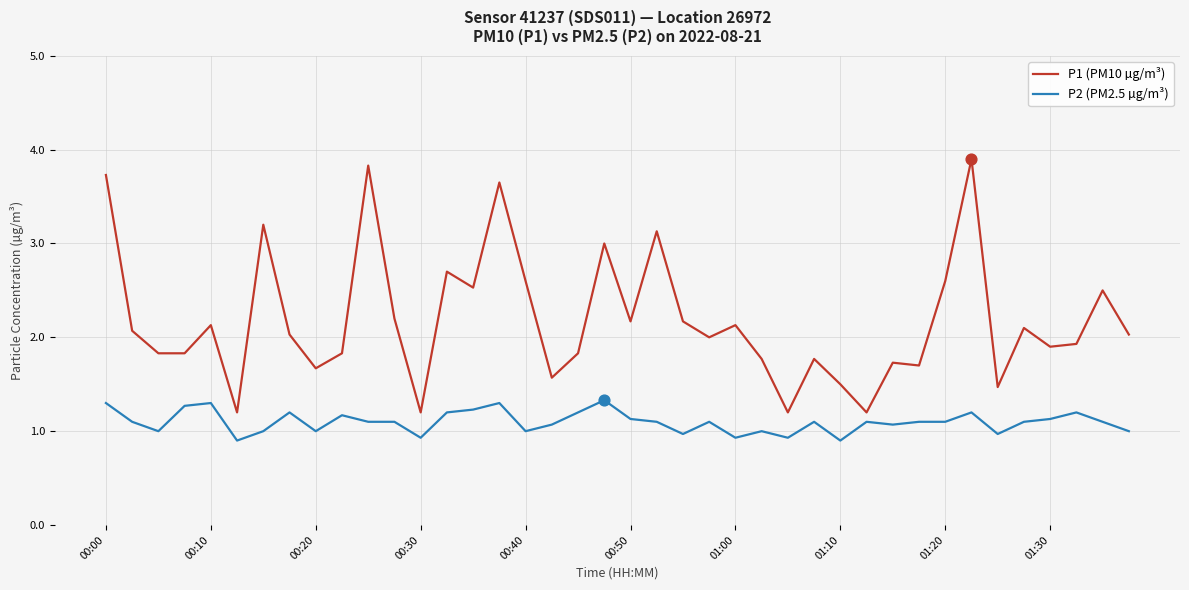

Which series has the widest spread of values?

P1 (PM10 µg/m³)